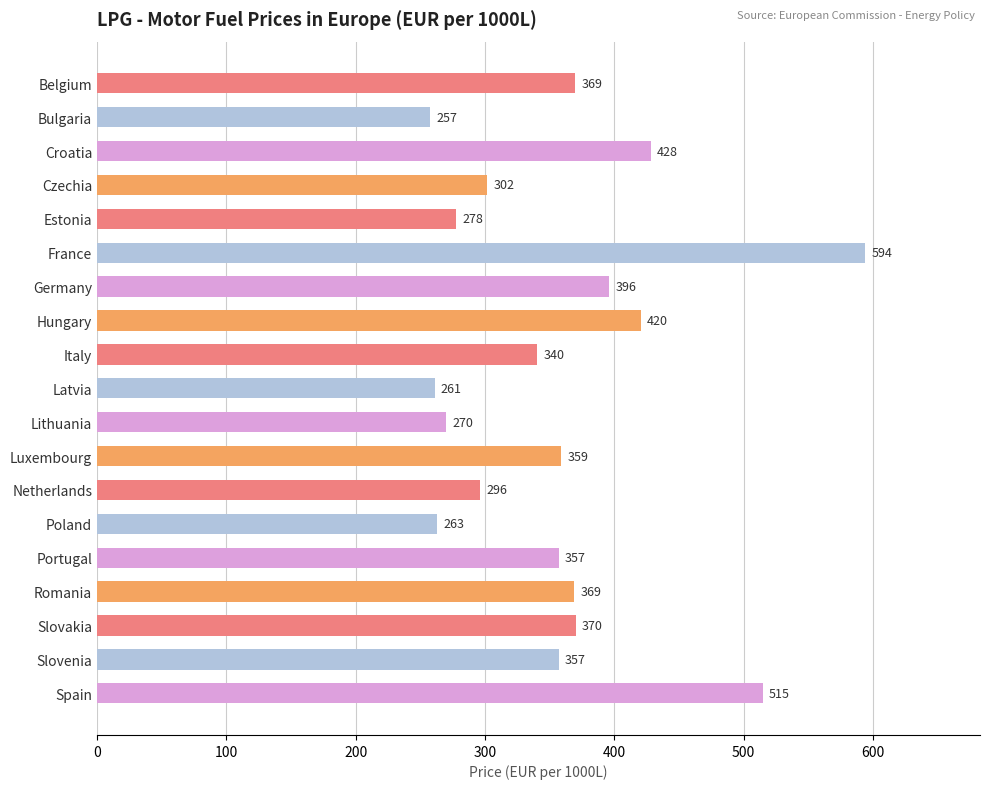

Is it true that the value at Bulgaria is 257.5?

True